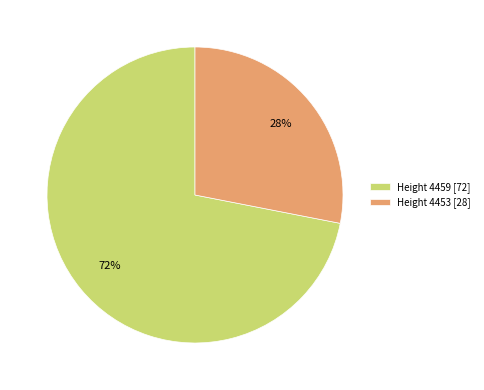

Which has a higher value, Height 4459 [72] or Height 4453 [28]?

Height 4459 [72]